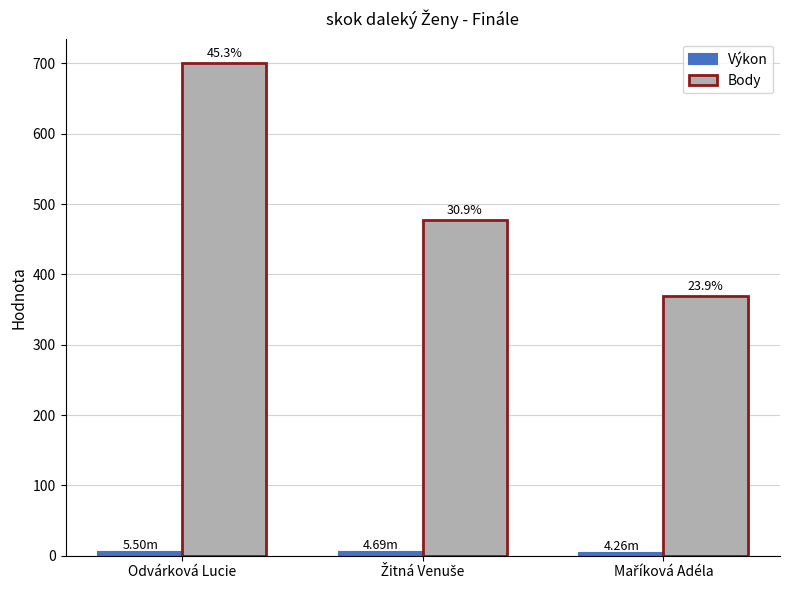

What is the label of the 1st bar from the left?

Odvárková Lucie